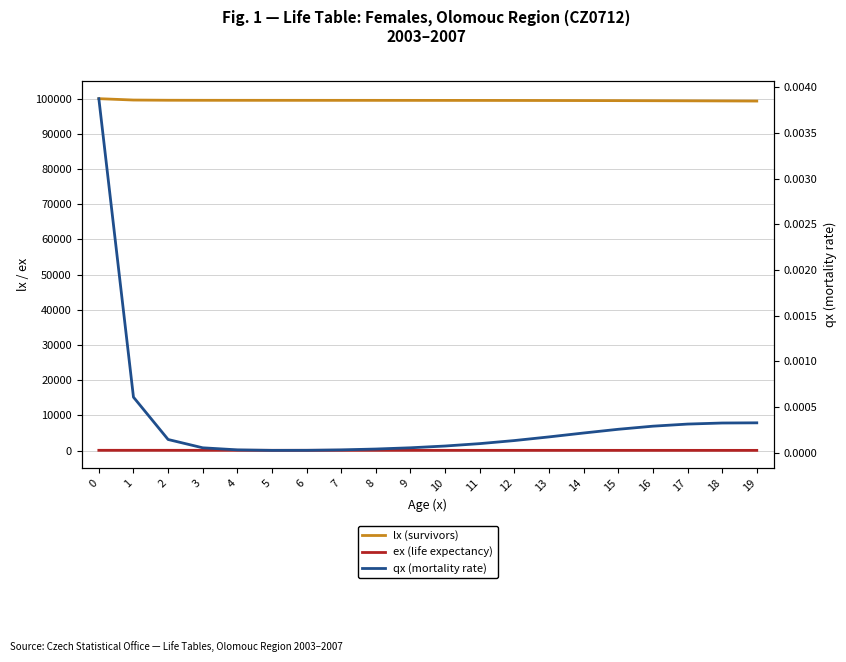

What is the value of the ex (life expectancy) point at the 2nd from the left?

79.4